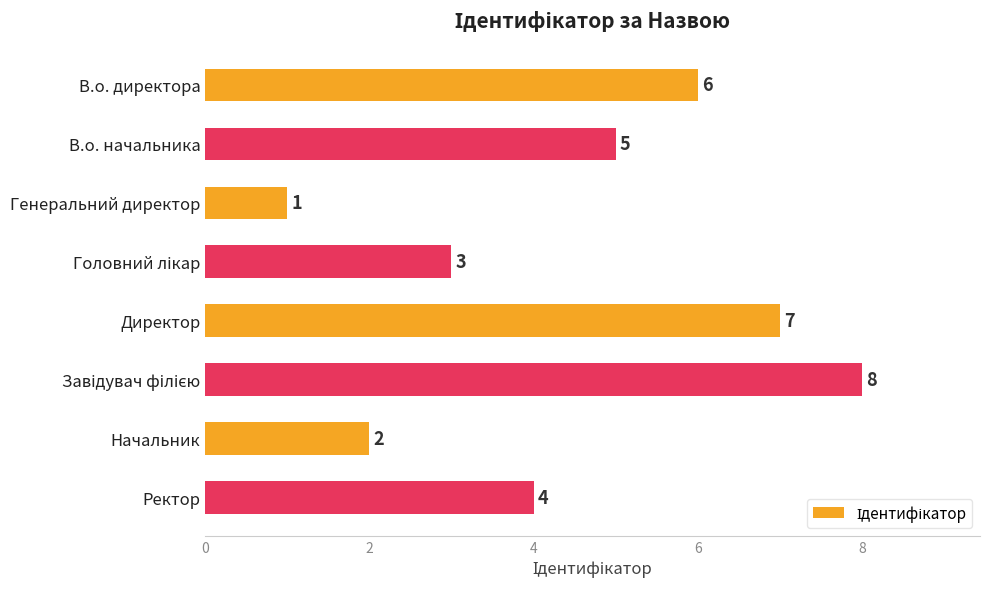

What is the sum of the values at Начальник and В.о. начальника?

7